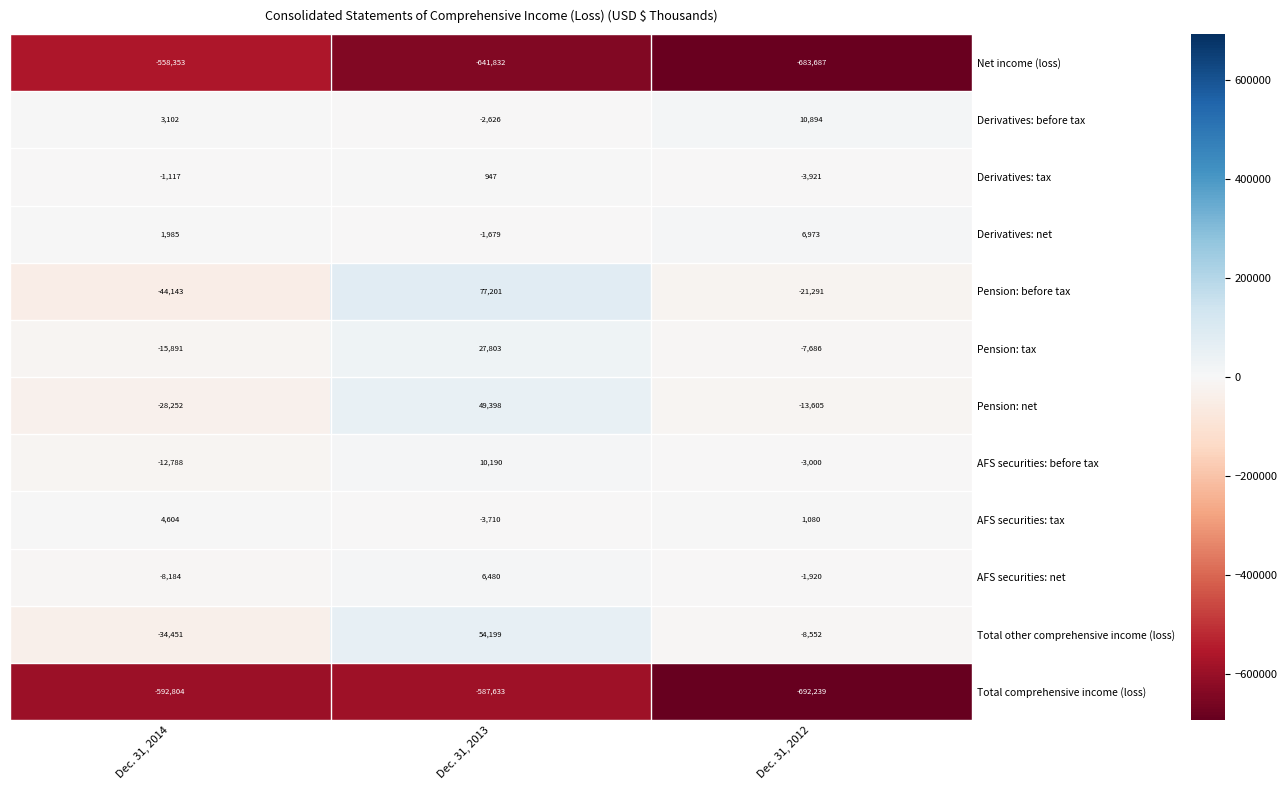

Rank the series by their maximum value, from highest to lowest.

Pension: before tax, Total other comprehensive income (loss), Pension: net, Pension: tax, Derivatives: before tax, AFS securities: before tax, Derivatives: net, AFS securities: net, AFS securities: tax, Derivatives: tax, Net income (loss), Total comprehensive income (loss)